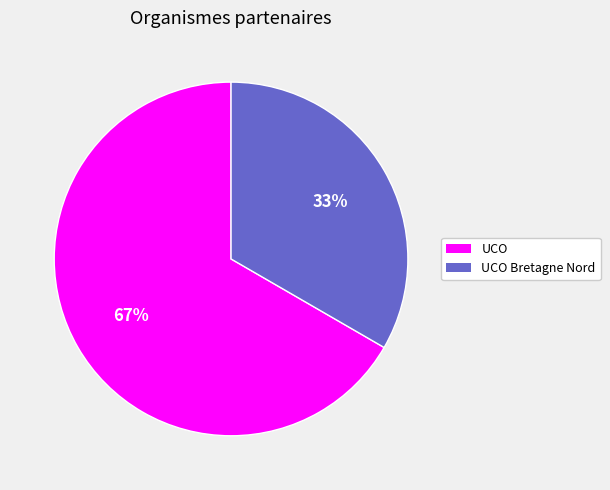

To the nearest percent, what is the average slice percentage?

50%